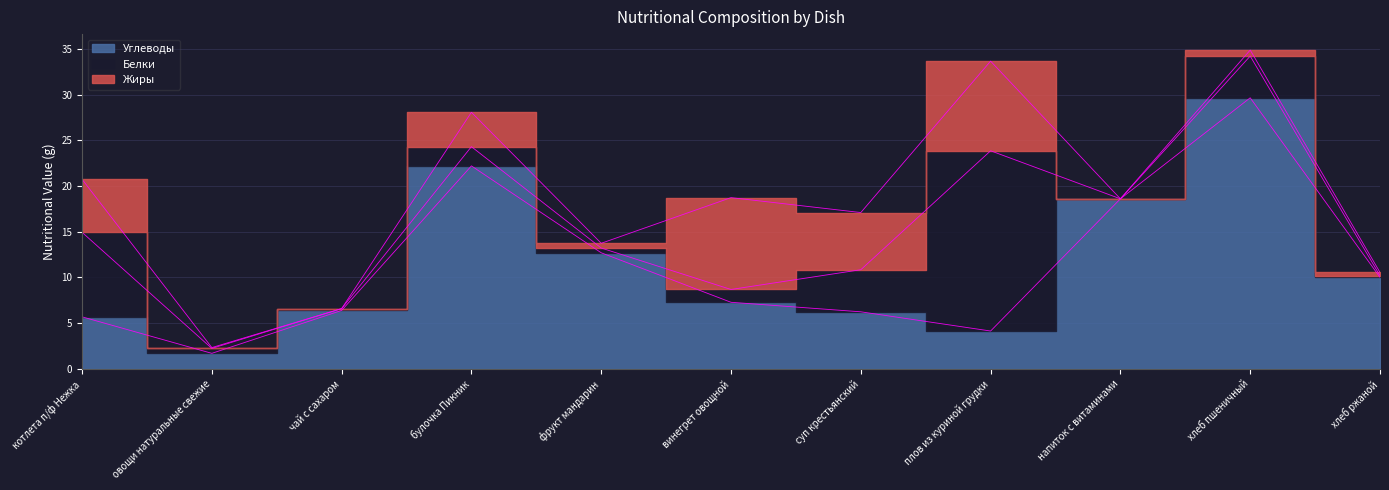

Which series changed the most between котлета п/ф Нежка and суп крестьянский?

Белки